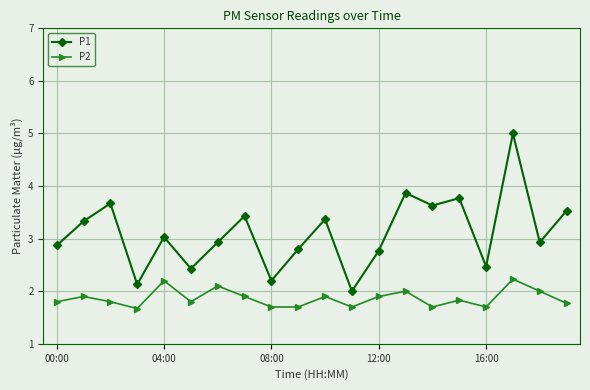

What is the value of the P1 point at the 20th from the left?

3.5